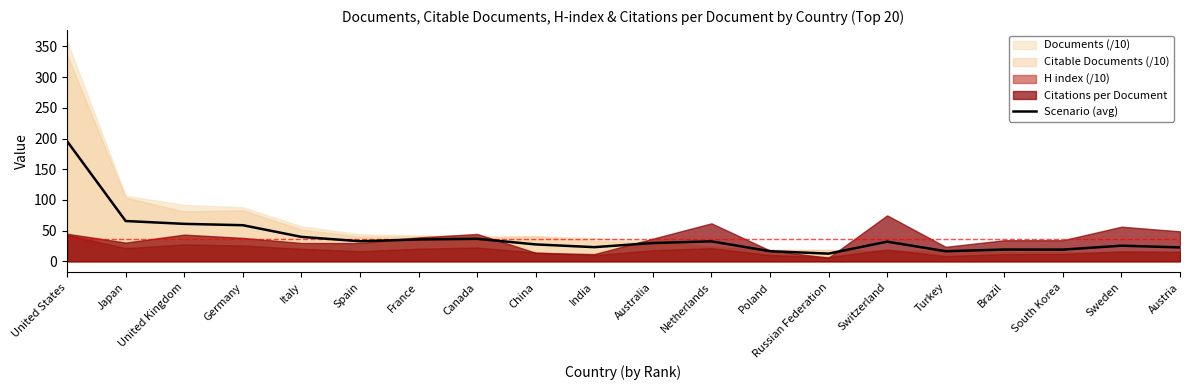

List the labels in order of value, smallest first.

Russian Federation, Turkey, Poland, South Korea, Brazil, Austria, India, Sweden, China, Australia, Switzerland, Netherlands, Spain, France, Canada, Italy, Germany, United Kingdom, Japan, United States